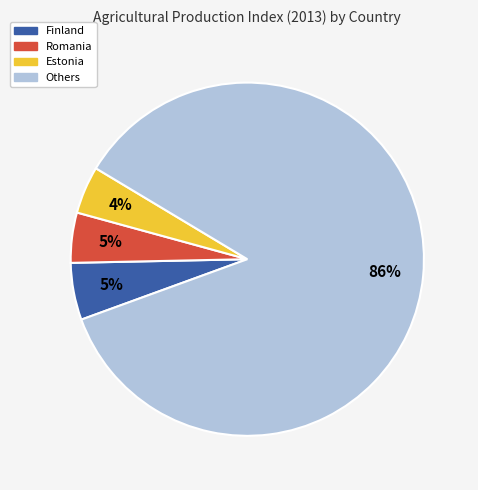

Does any single category account for the majority?

Yes